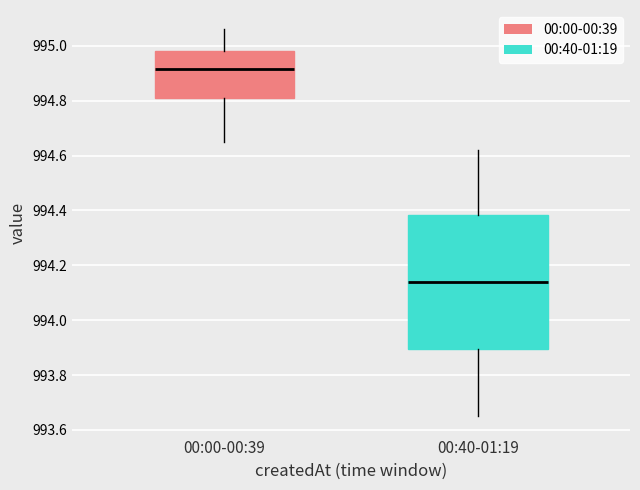

Where is the upper edge of the box for 00:40-01:19 on the y-axis? The values are not printed on the chart, so give them approximately, as read against the axis.

994.38